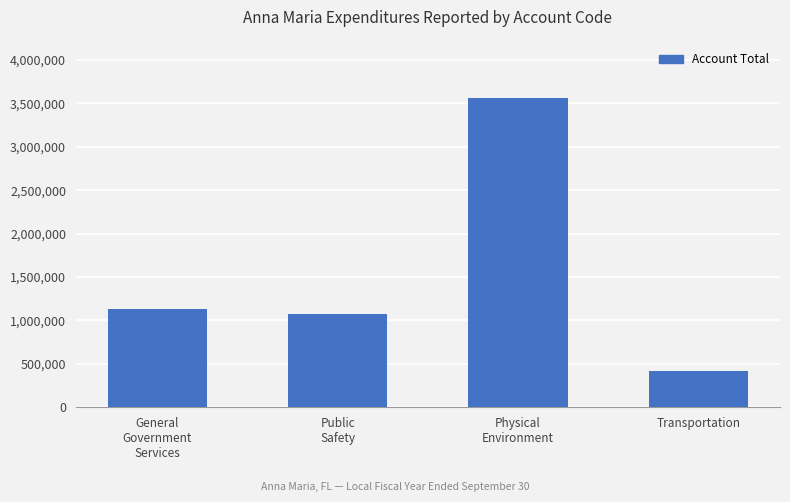

What is the approximate value at General
Government
Services?

1136904